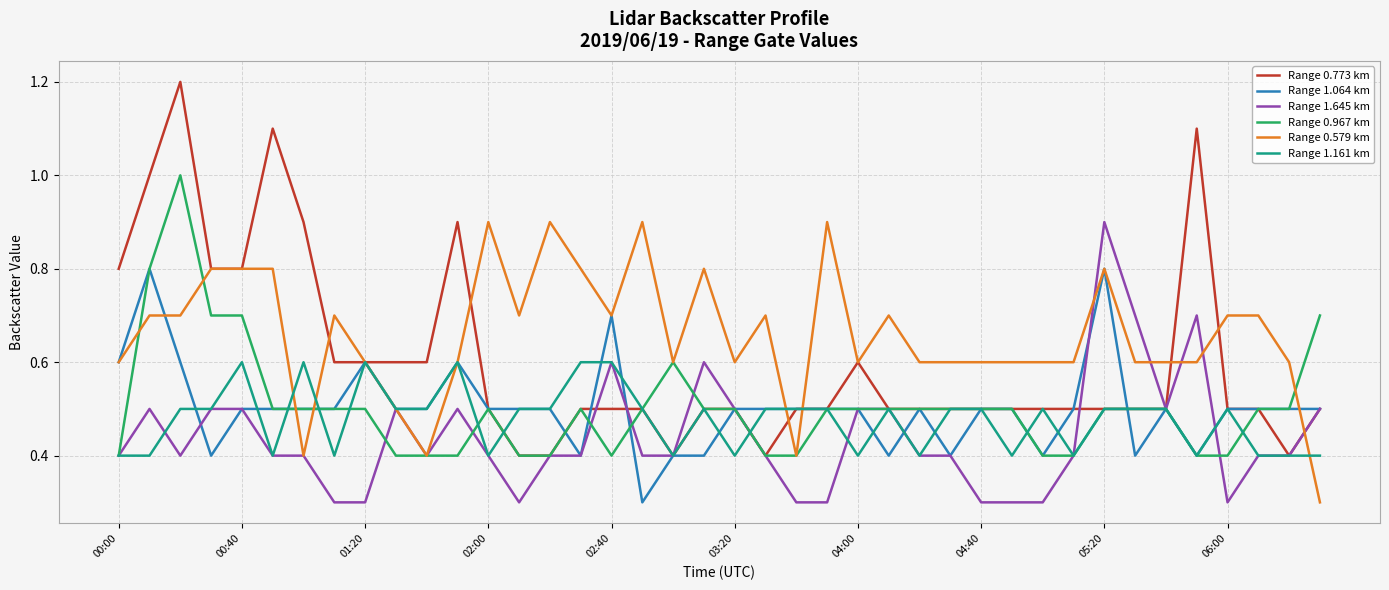

What is the lowest value of the Range 1.064 km series?

0.3